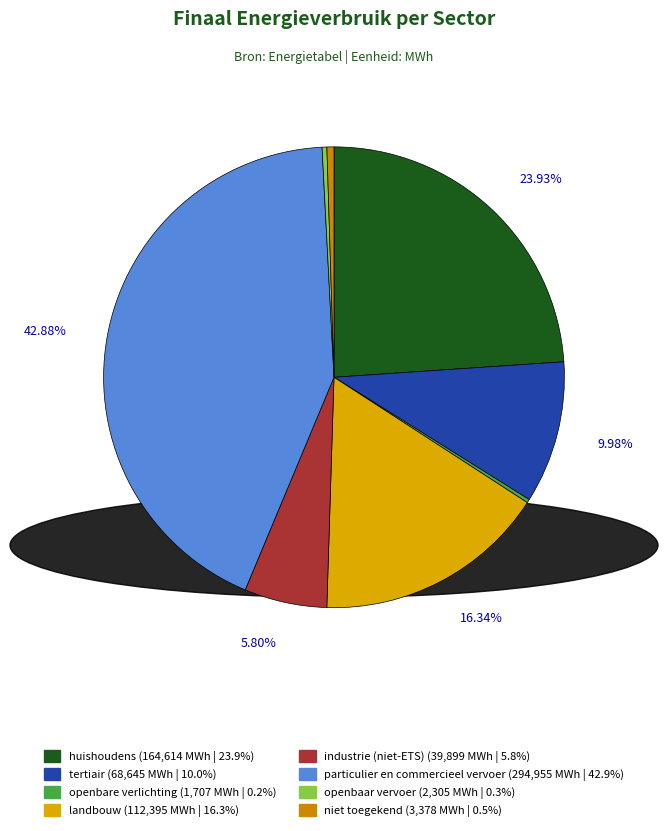

What is the total percentage of particulier en commercieel vervoer and industrie (niet-ETS)?

48.7%